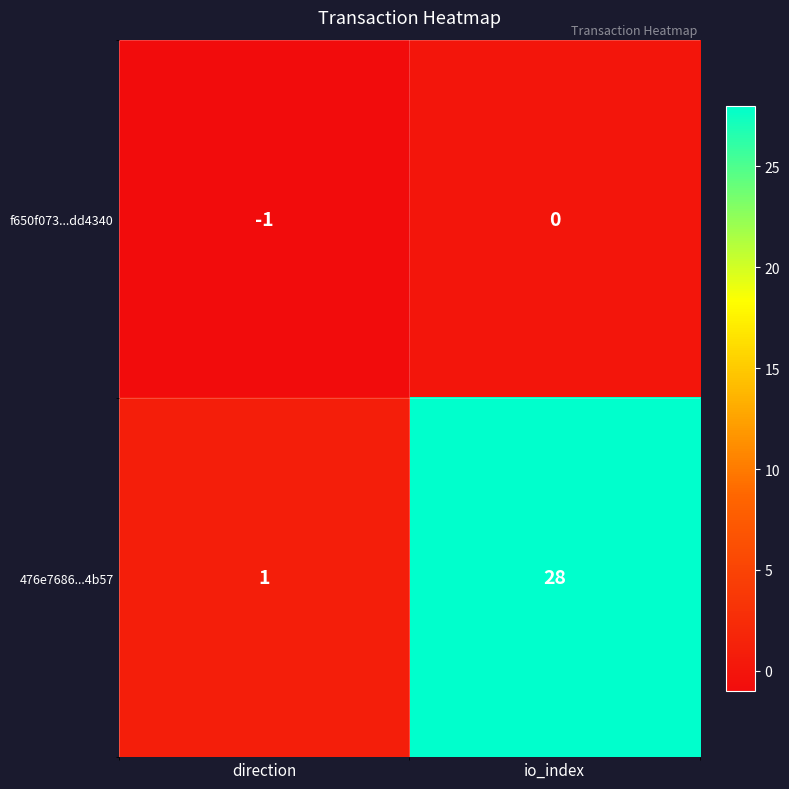

At how many categories does at least one series exceed 26?

1